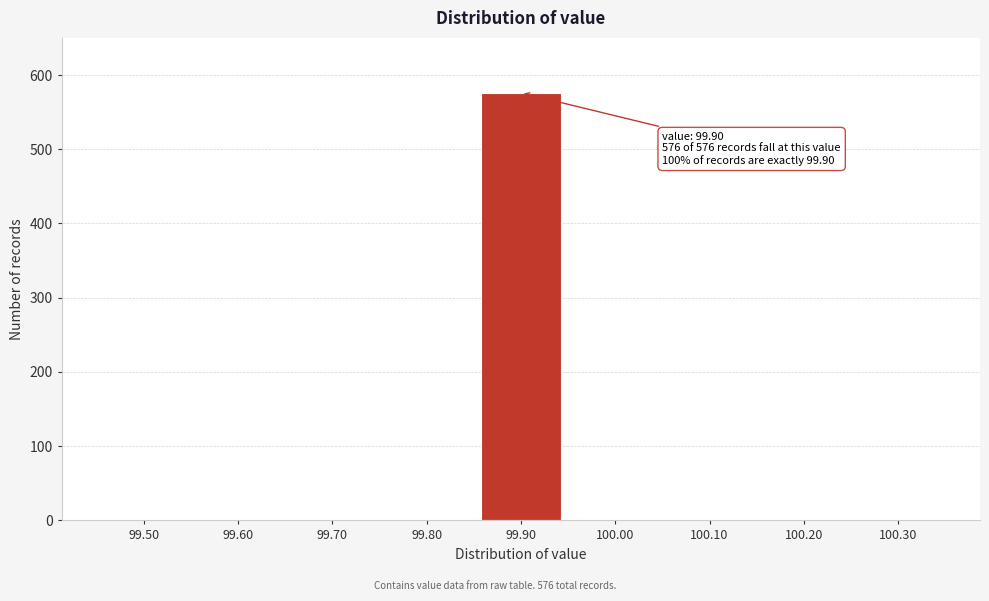

Reading right to left, extract all data points from this chart.

100.30=0	100.20=0	100.10=0	100.00=0	99.90=576	99.80=0	99.70=0	99.60=0	99.50=0